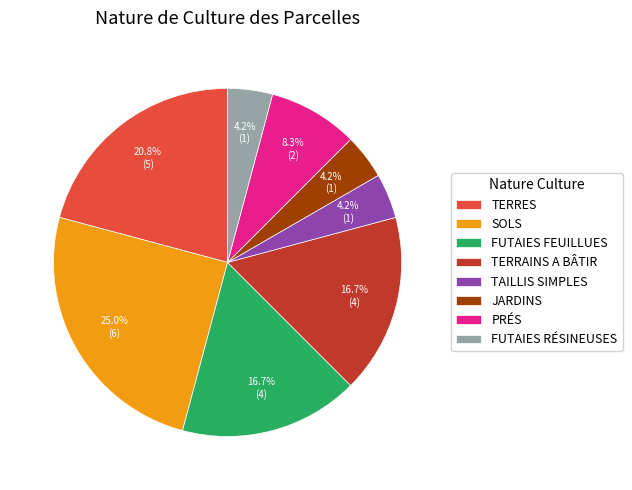

Between PRÉS and TERRAINS A BÂTIR, which is larger?

TERRAINS A BÂTIR